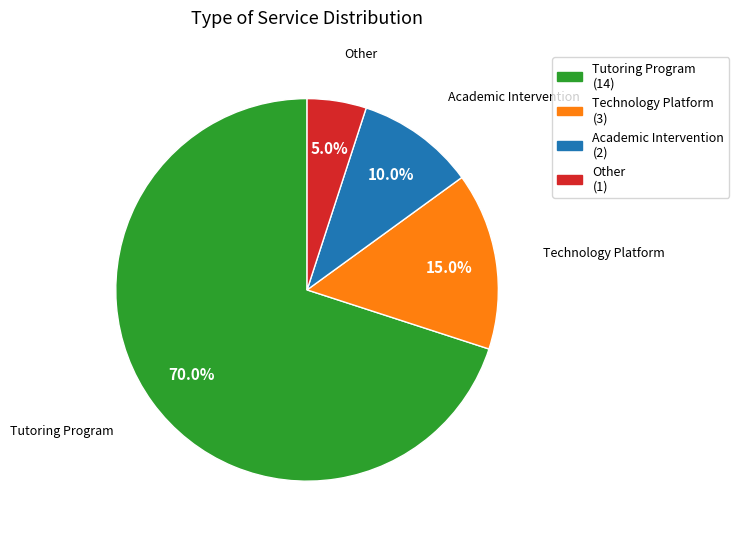

Combined, do Academic Intervention and Other account for over 50%?

No